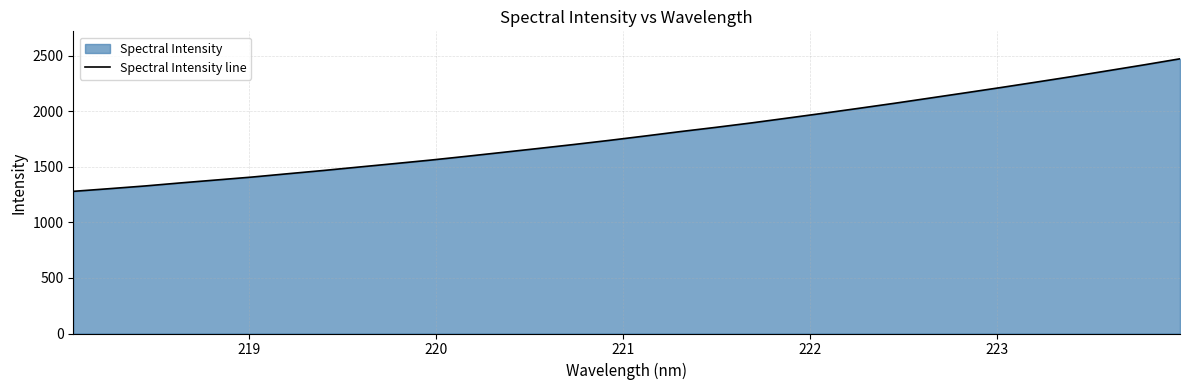

Count the number of categories in the chart.

32